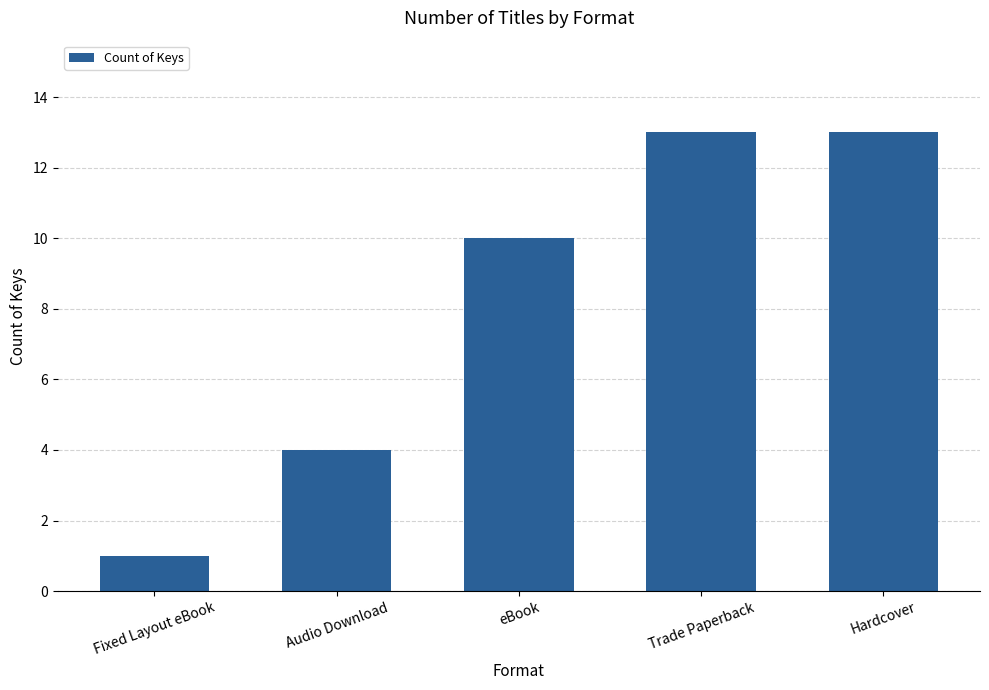

What is the sum of the values at eBook and Hardcover?

23